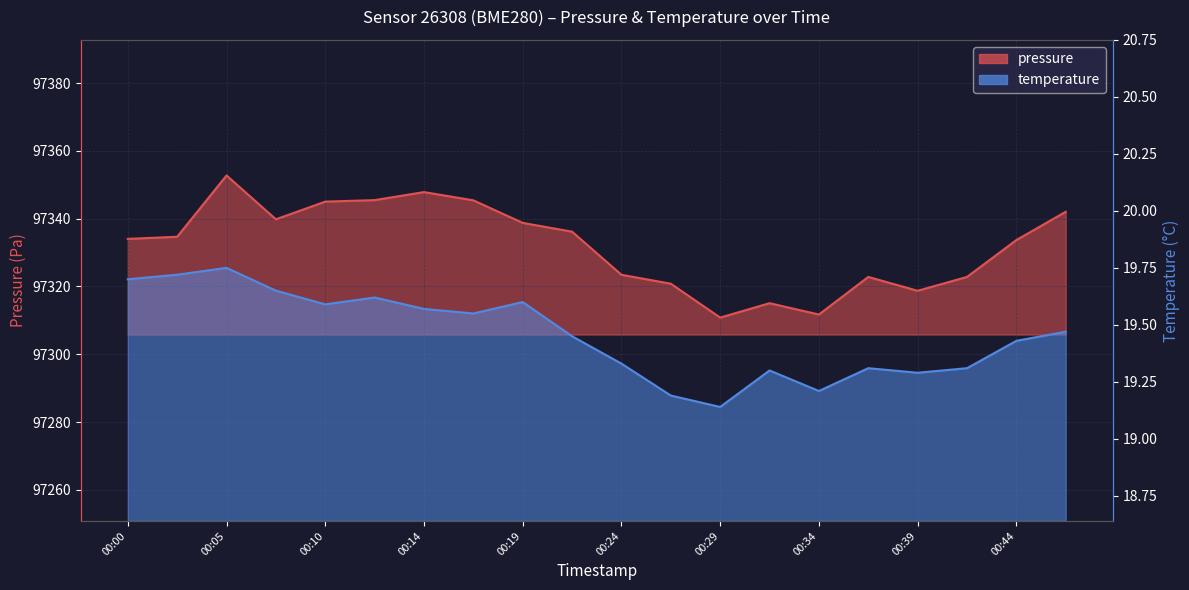

How many lines are shown in the chart?

2